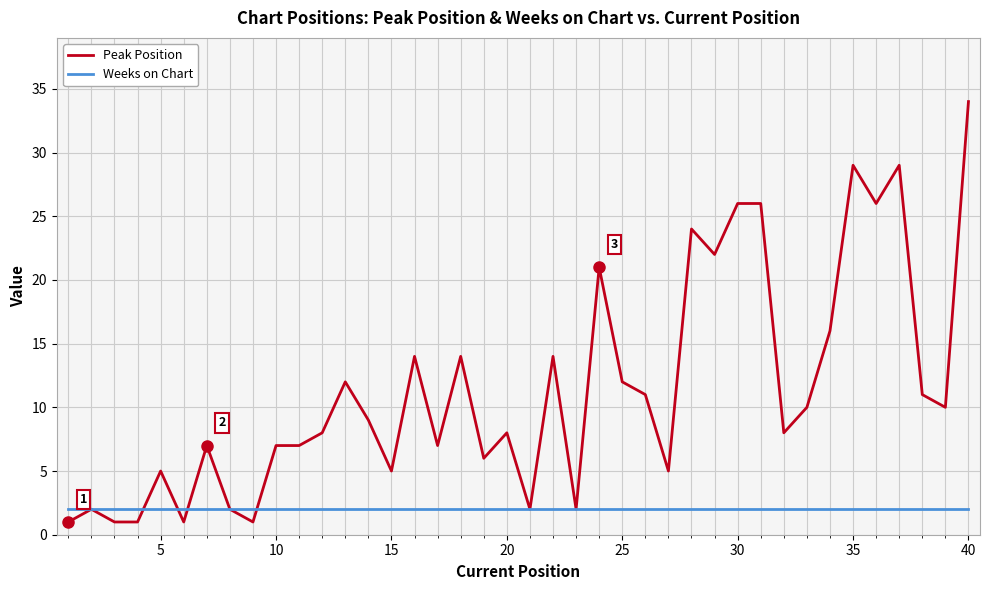

How many lines are shown in the chart?

2